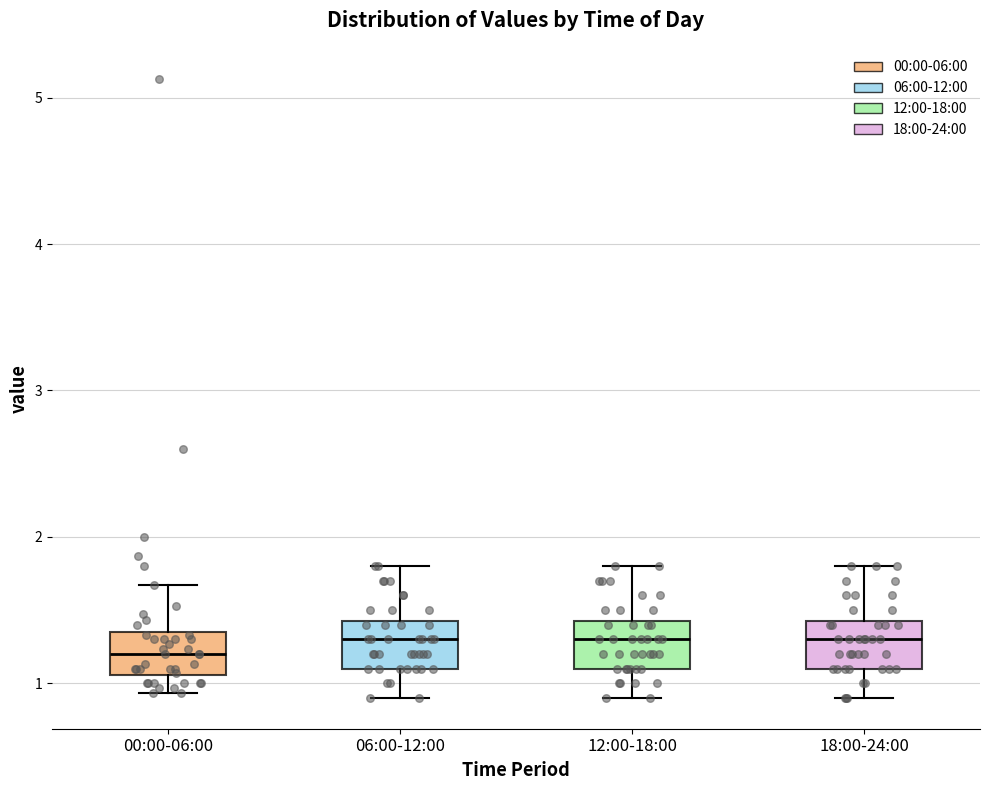

Reading left to right, transcribe this box plot: for each box, give where its median line is, the range the box spans, and where its two whiskers end, as read against the y-axis. The values are not printed on the chart, so give them approximately, as read against the axis.

00:00-06:00: median 1.2, box 1.1 to 1.3, whiskers 0.9 to 1.7
06:00-12:00: median 1.3, box 1.1 to 1.4, whiskers 0.9 to 1.8
12:00-18:00: median 1.3, box 1.1 to 1.4, whiskers 0.9 to 1.8
18:00-24:00: median 1.3, box 1.1 to 1.4, whiskers 0.9 to 1.8